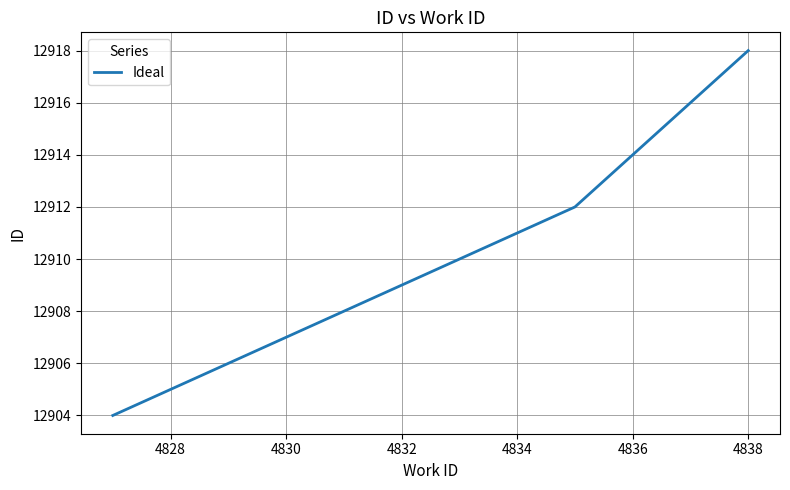

What is the greatest value displayed?

12918